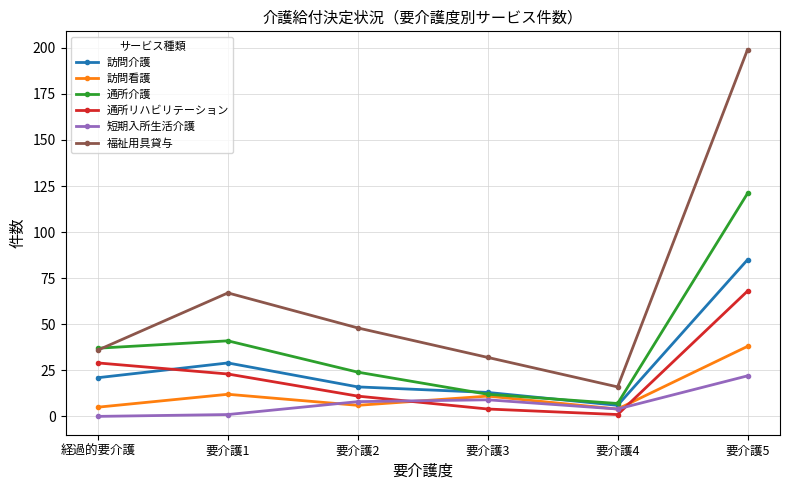

What is the average value of the 訪問看護 series?

13